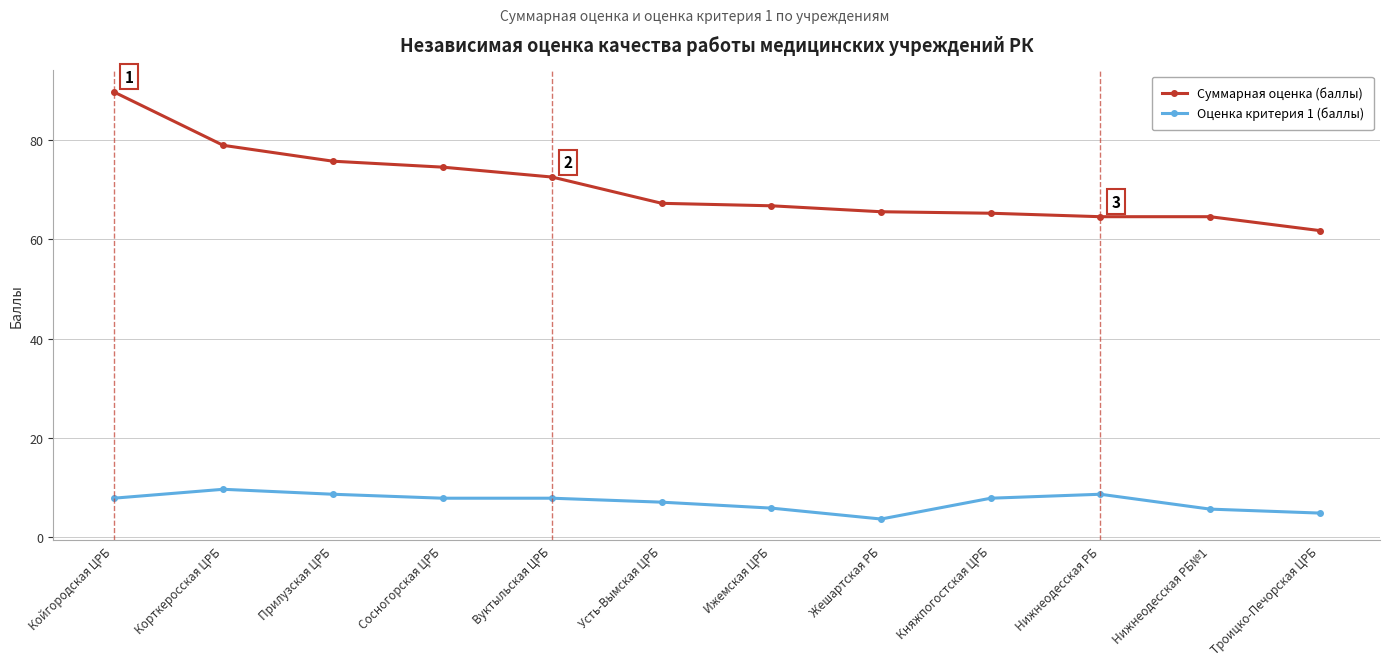

How many data points does each series have?

12